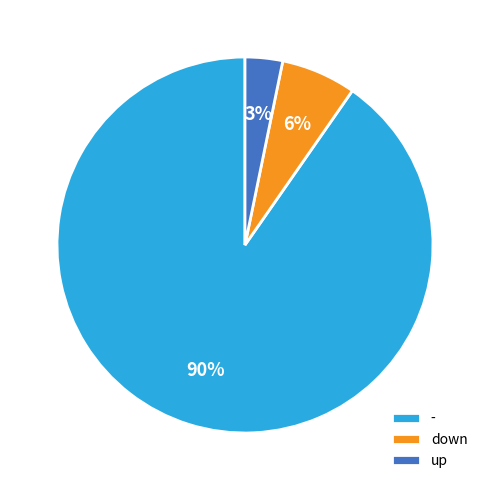

What is the ratio of the value at down to the value at up?

2.0